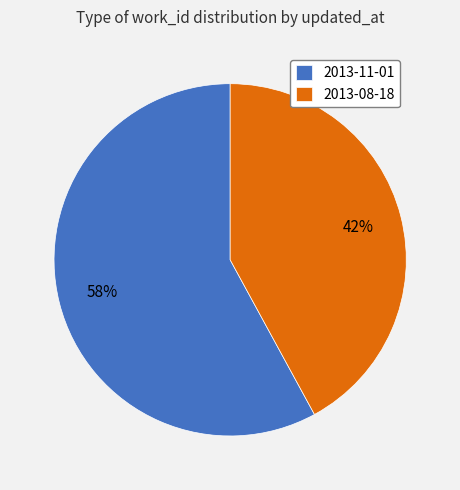

To the nearest percent, what percentage of the pie is 2013-08-18?

42%